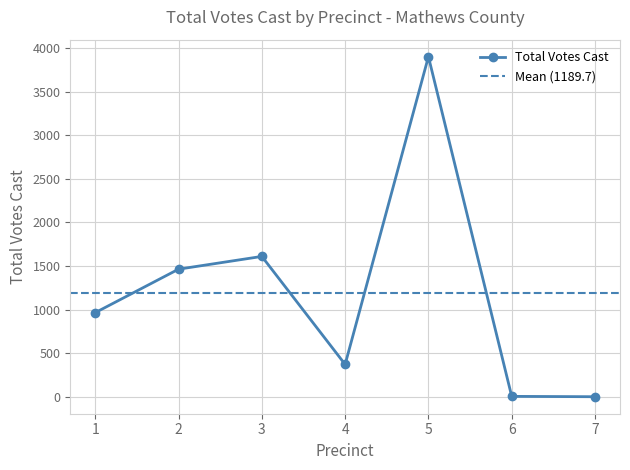

What is the highest value of the Total Votes Cast series?

3899